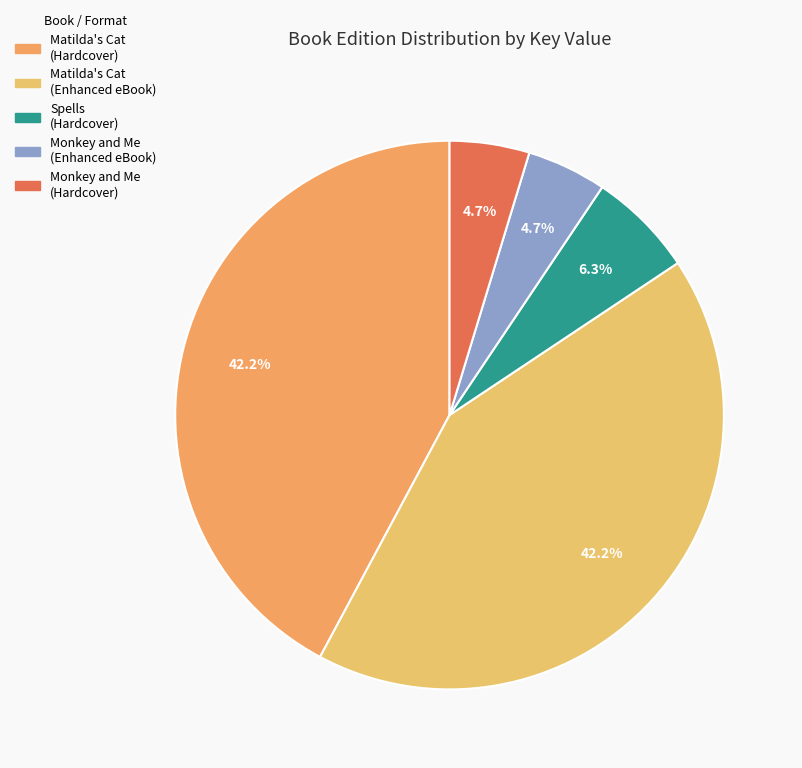

How many slices are in this pie chart?

5